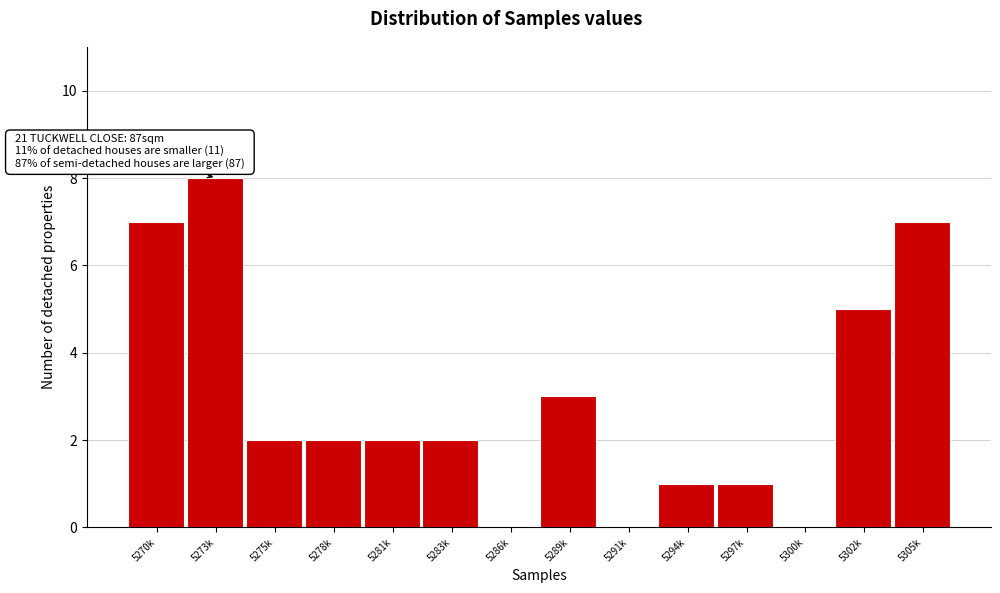

Reading right to left, transcribe all the data shown in this chart.

5305k=7	5302k=5	5300k=0	5297k=1	5294k=1	5291k=0	5289k=3	5286k=0	5283k=2	5281k=2	5278k=2	5275k=2	5273k=8	5270k=7